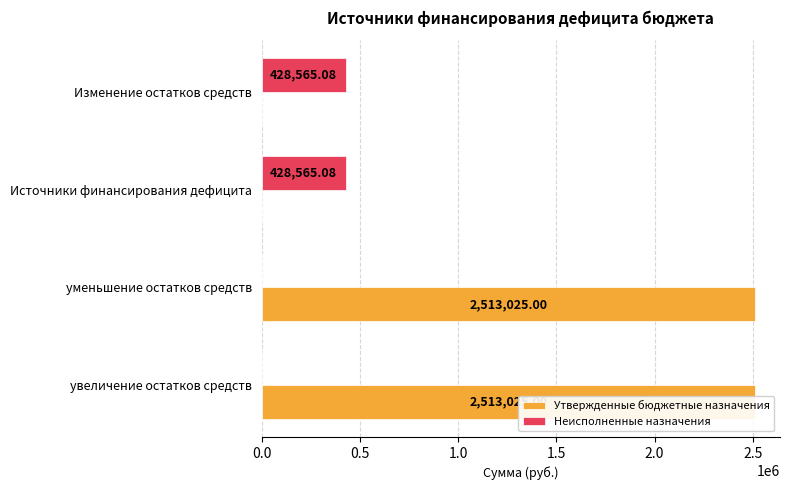

Rank the series at увеличение остатков средств from lowest to highest value.

Неисполненные назначения, Утвержденные бюджетные назначения